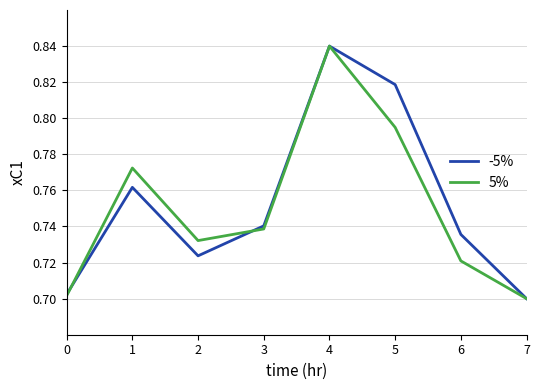

At 5, list the series in order from largest to smallest.

-5%, 5%